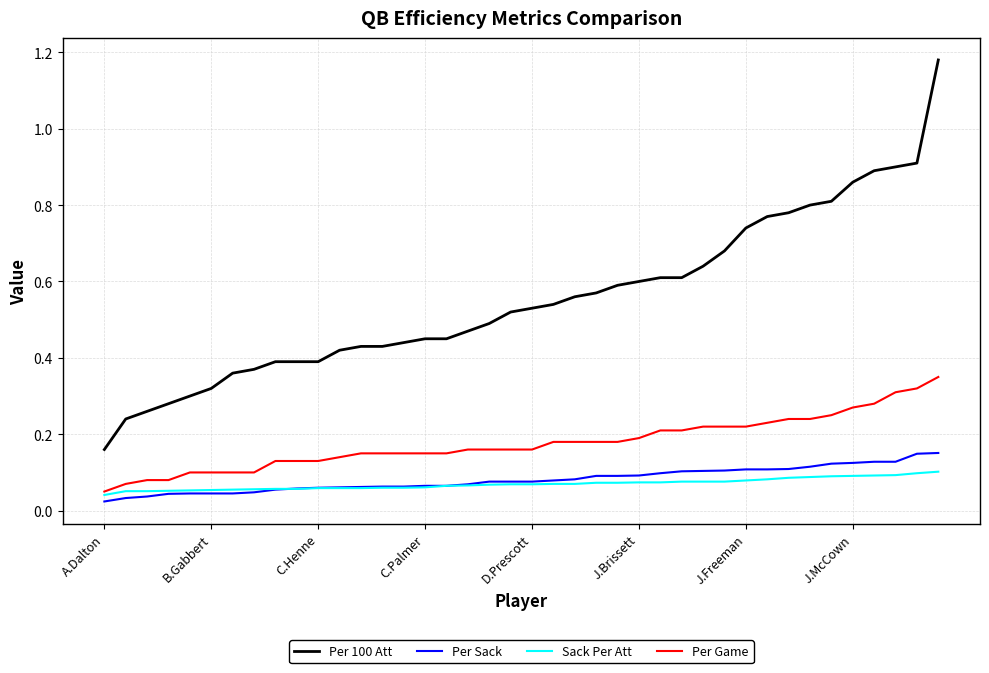

Which series has the largest total across all categories?

Per 100 Att